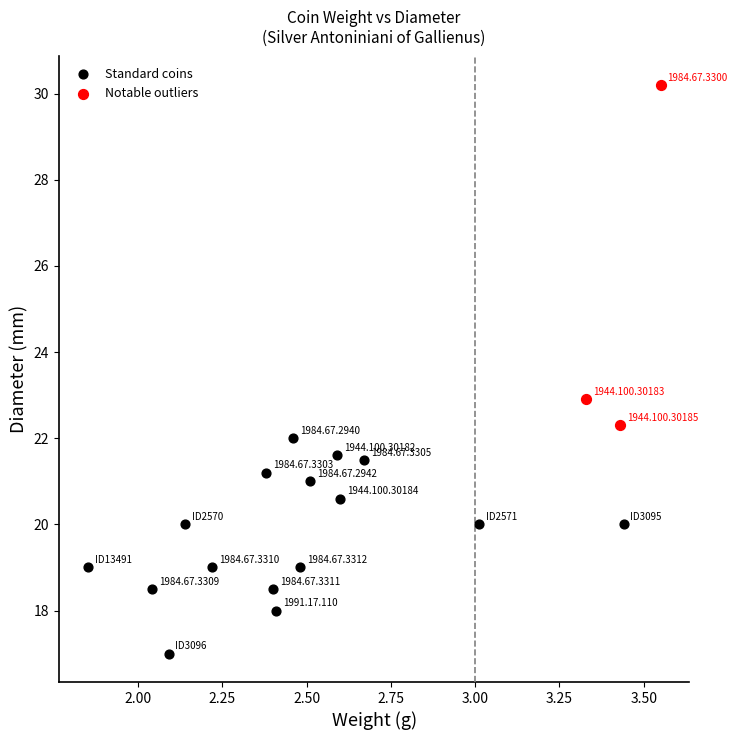

Which series contains the highest Y value?

Notable outliers